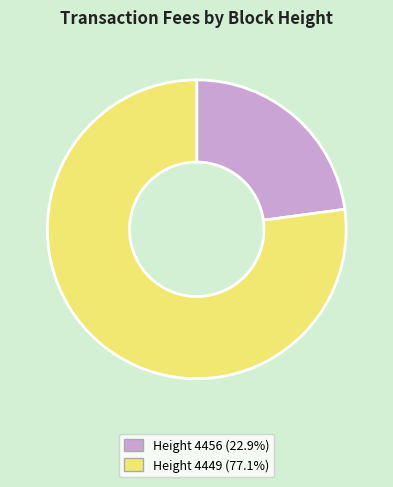

Is there a majority slice in this chart?

Yes